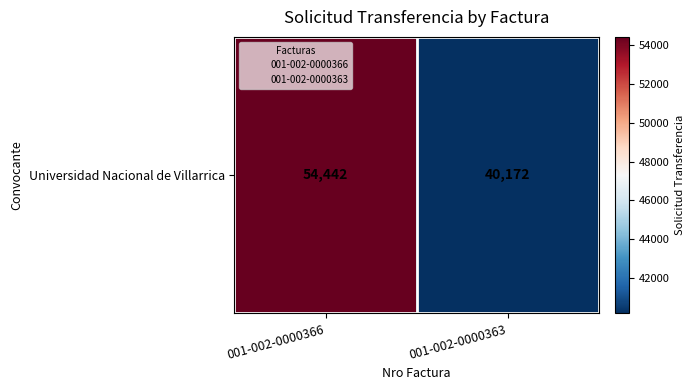

Is it true that the value at 001-002-0000363 is 40172?

True